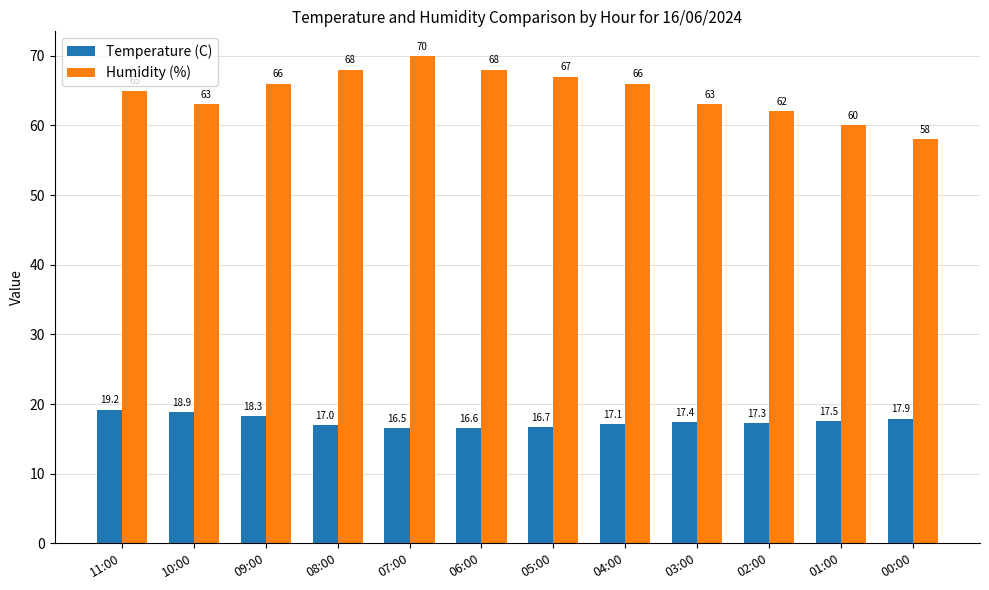

What is the sum of all Humidity (%) values?

776.0